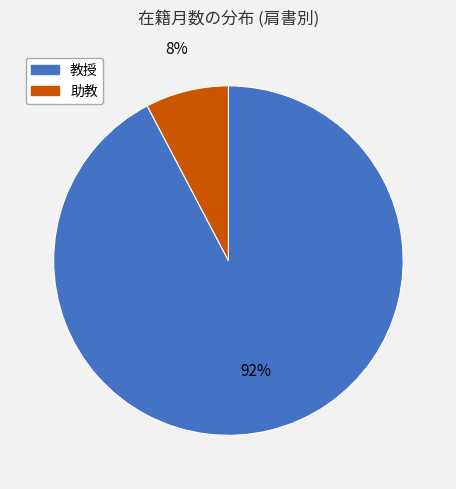

Is there a majority slice in this chart?

Yes